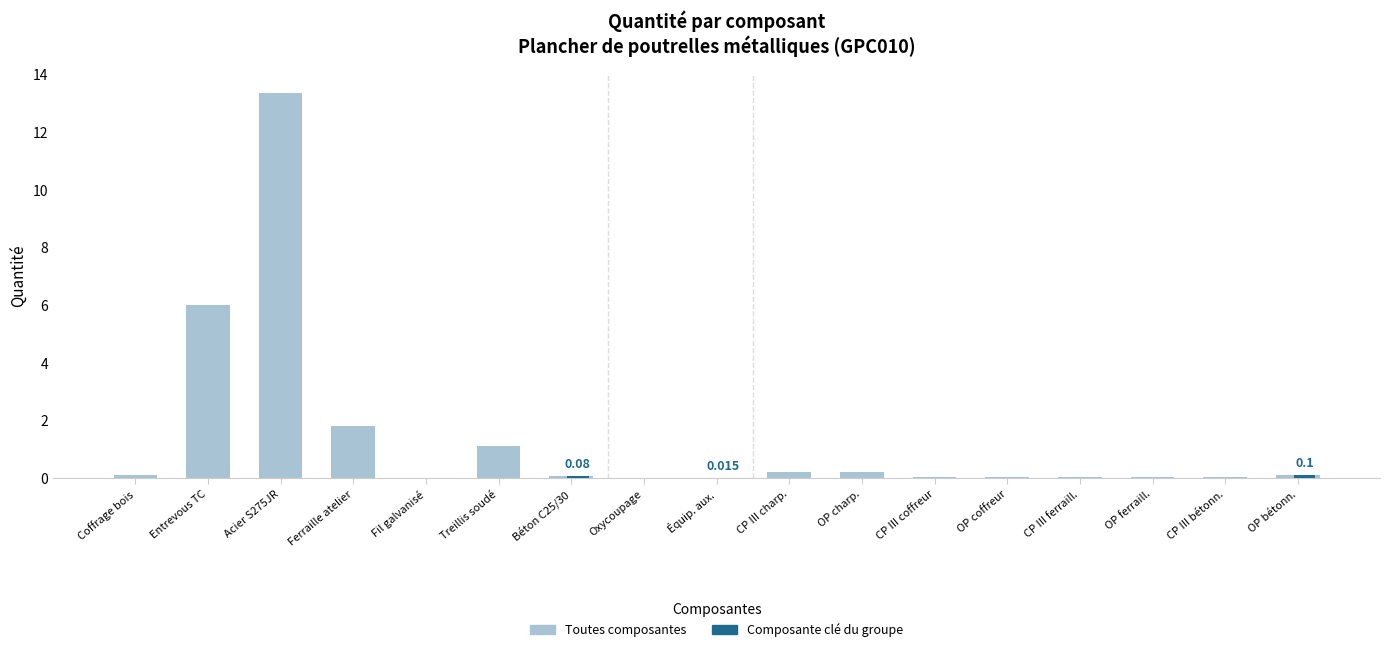

Between Entrevous TC and Coffrage bois, which is larger?

Entrevous TC